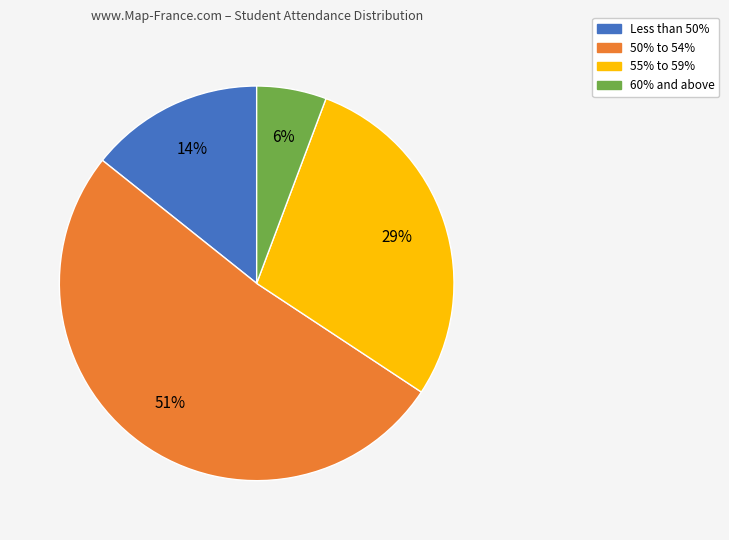

To the nearest percent, what is the average slice percentage?

25%